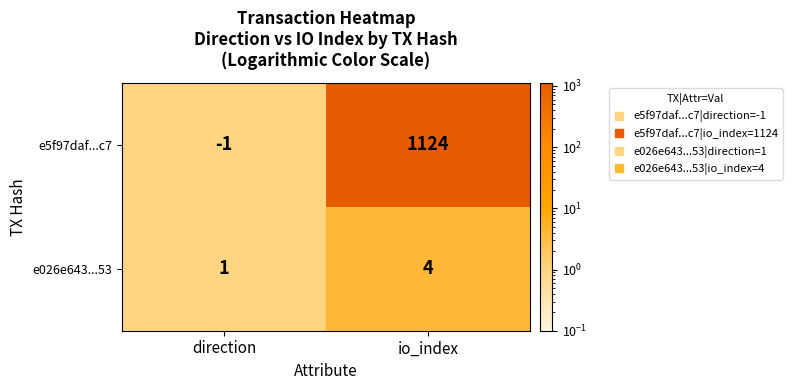

Which category has the highest value in the e026e643...53 series?

io_index